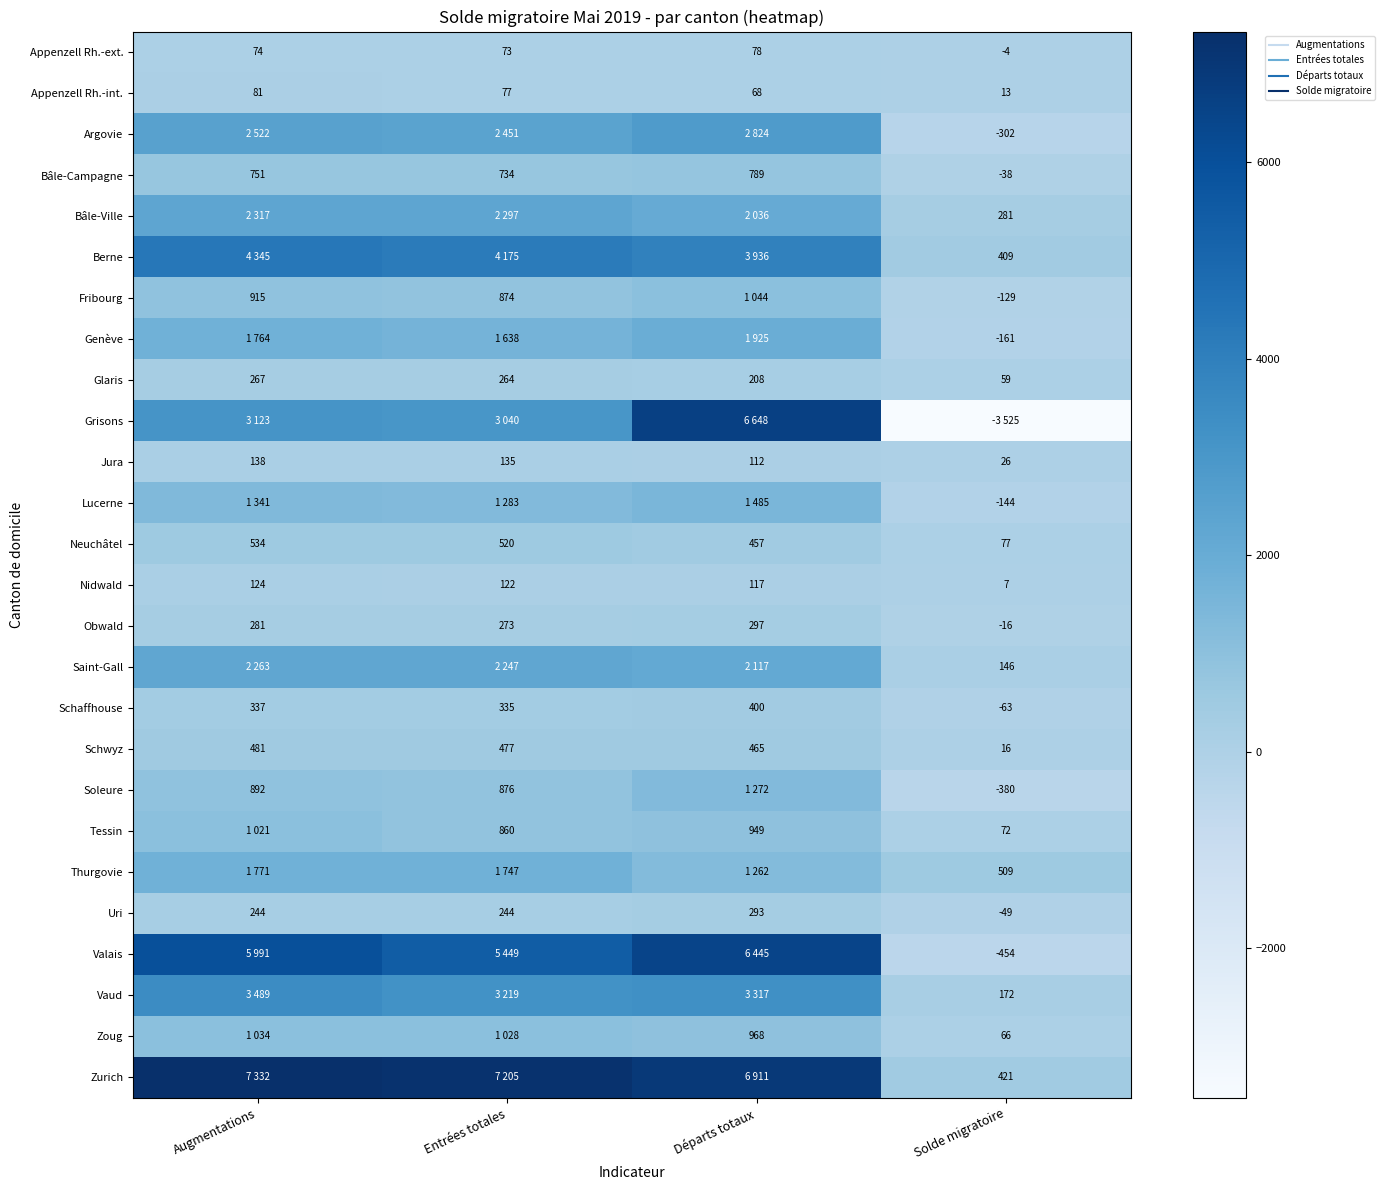

Rank the categories by Appenzell Rh.-ext. value from highest to lowest.

Départs totaux, Augmentations, Entrées totales, Solde migratoire